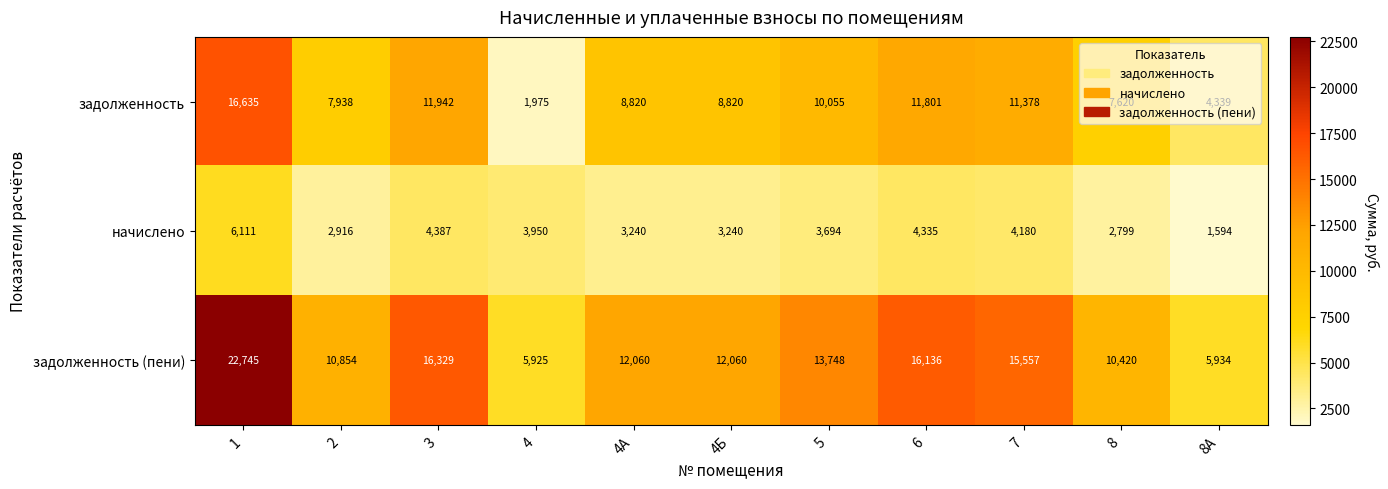

What is the minimum value shown in the chart?

1594